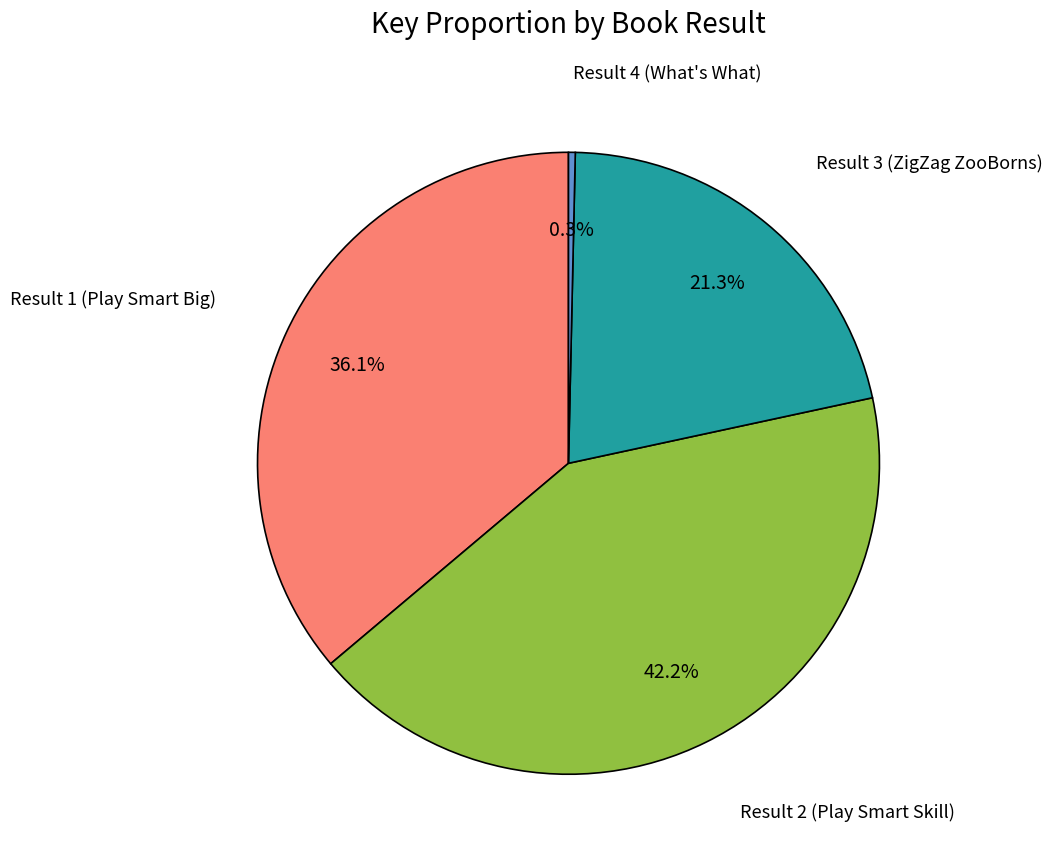

Does any single category account for the majority?

No